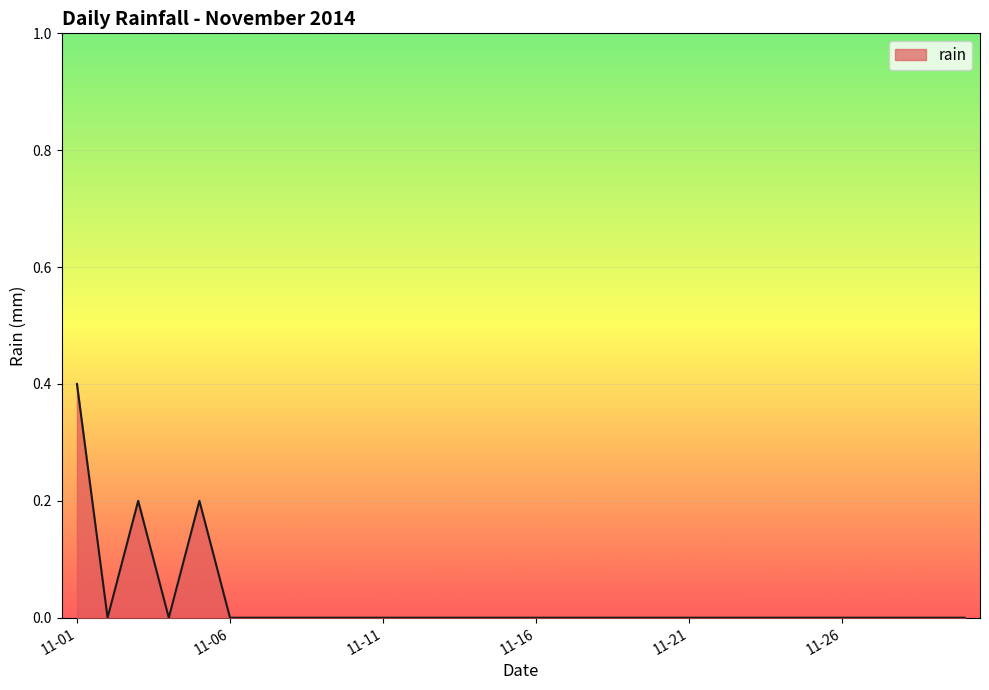

Reading left to right, what are all the values shown in this chart?

0.4	0.0	0.2	0.0	0.2	0.0	0.0	0.0	0.0	0.0	0.0	0.0	0.0	0.0	0.0	0.0	0.0	0.0	0.0	0.0	0.0	0.0	0.0	0.0	0.0	0.0	0.0	0.0	0.0	0.0